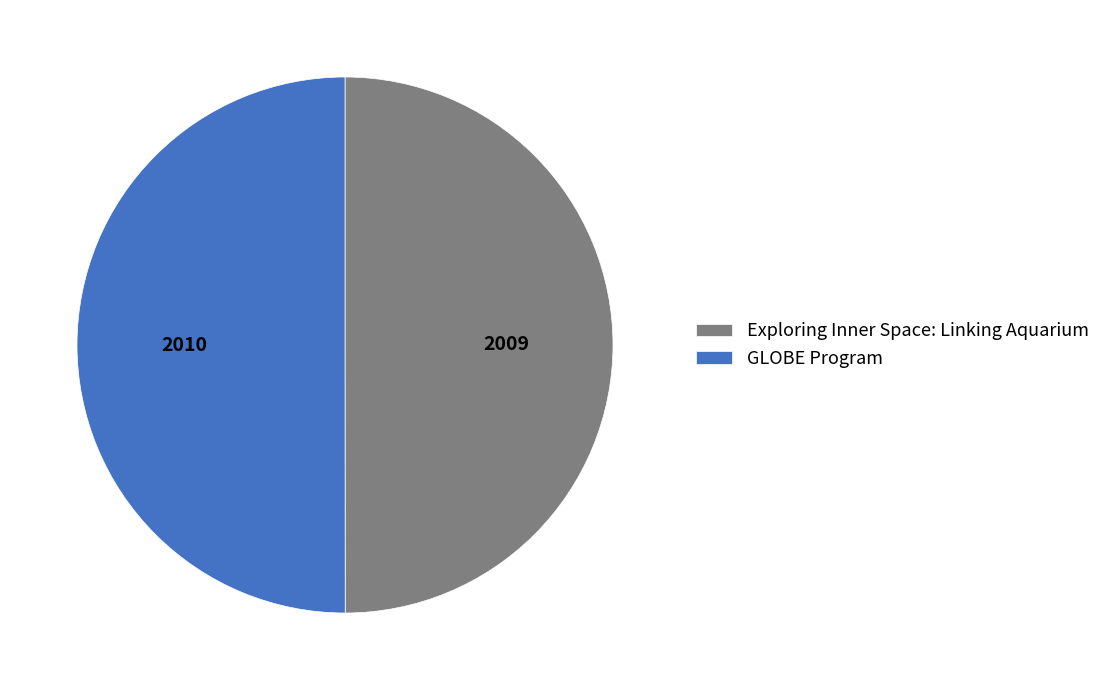

Is the sum of Exploring Inner Space: Linking Aquarium and GLOBE Program greater than half?

Yes